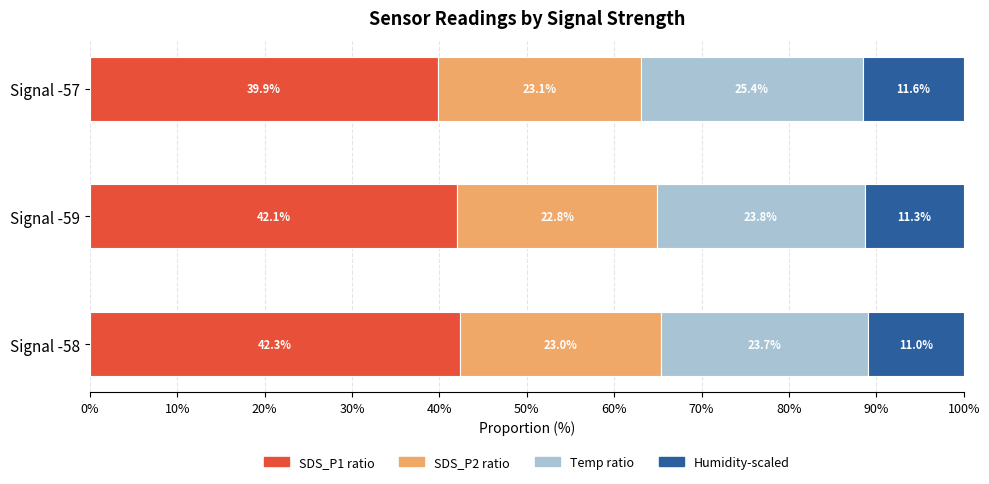

What is the total value across all series at Signal -59?

100.0